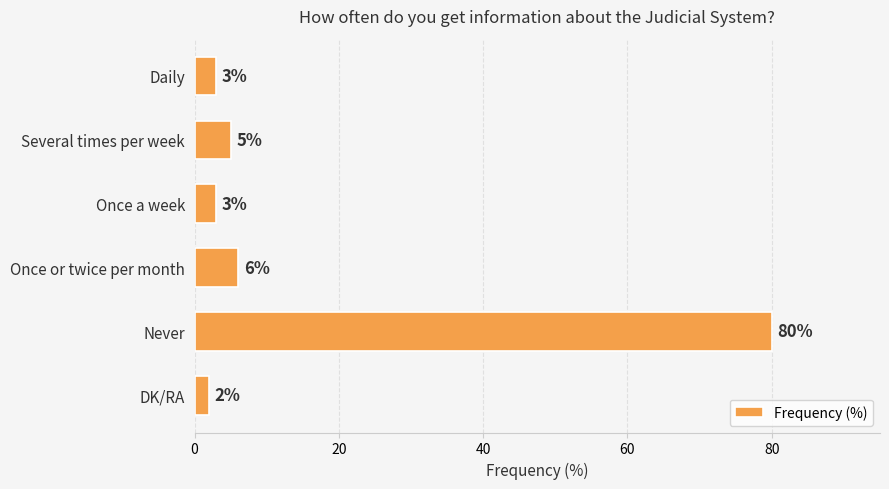

What is the sum of all values?

99